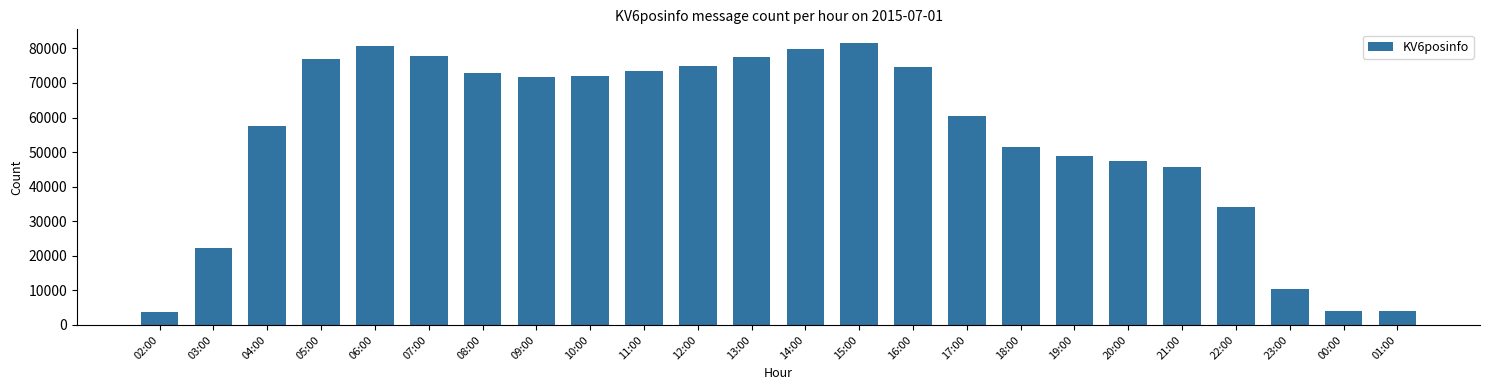

Does the chart contain any negative values?

No